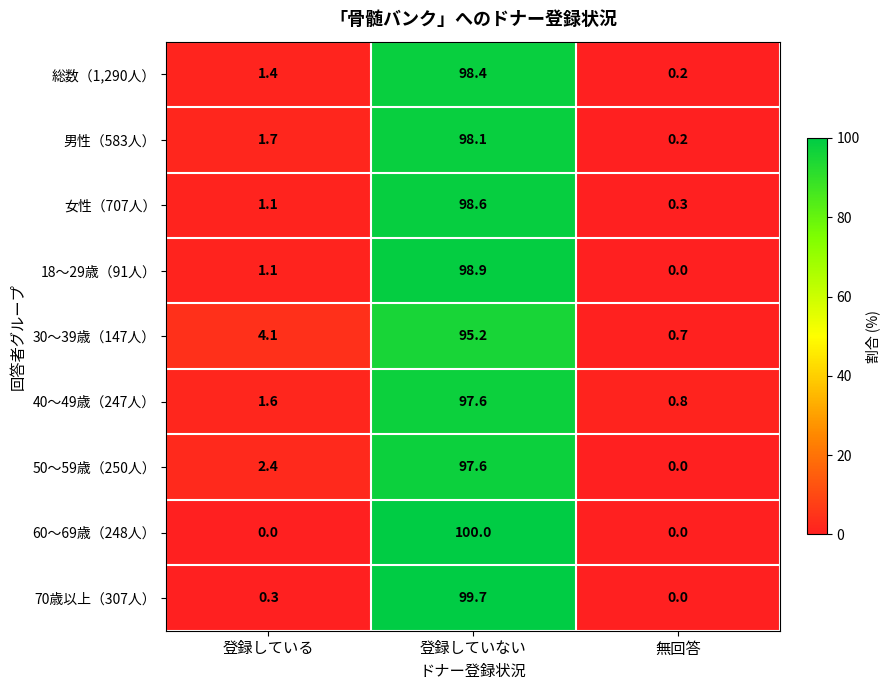

The 男性（583人） series shows 1.7 at 登録している. True or false?

True